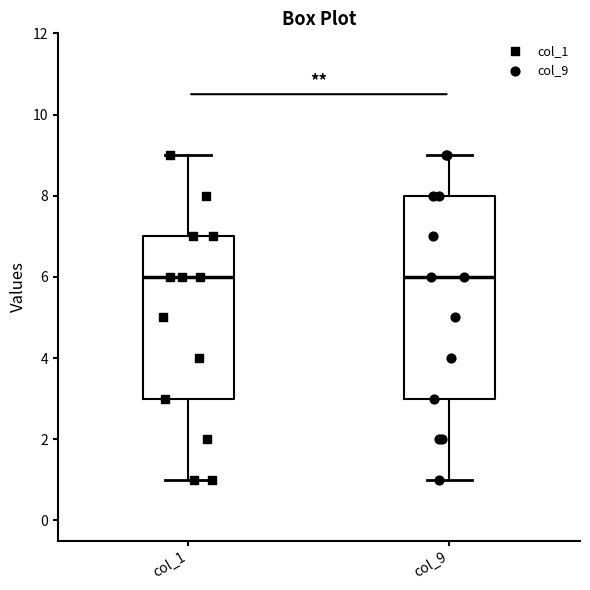

Reading left to right, read every box against the y-axis: the position of its median line, the range the box covers, and the ends of its whiskers. The values are not printed on the chart, so give them approximately, as read against the axis.

col_1: median 6, box 3 to 7, whiskers 1 to 9
col_9: median 6, box 3 to 8, whiskers 1 to 9